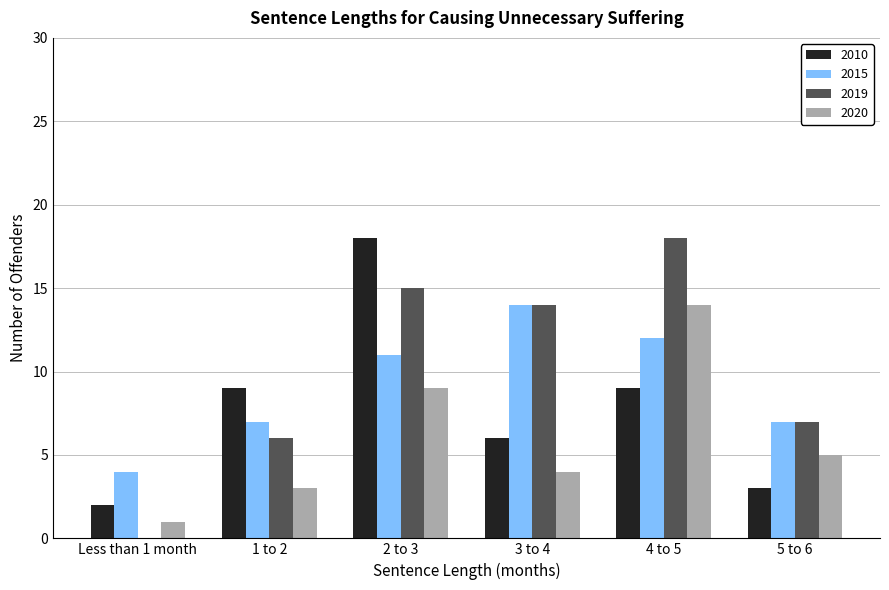

Is it true that 2015 equals 11 at 2 to 3?

True